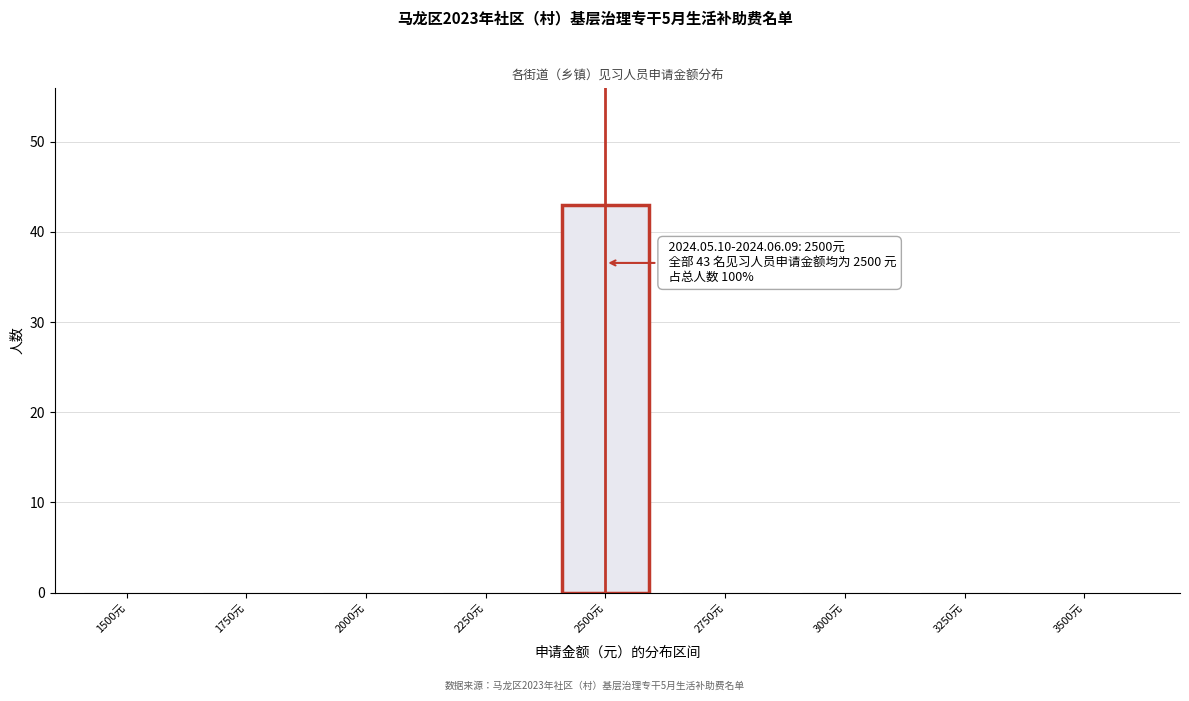

Reading right to left, what are all the values shown in this chart?

3250元=0	3000元=0	2750元=0	2500元=43	2250元=0	2000元=0	1750元=0	1500元=0